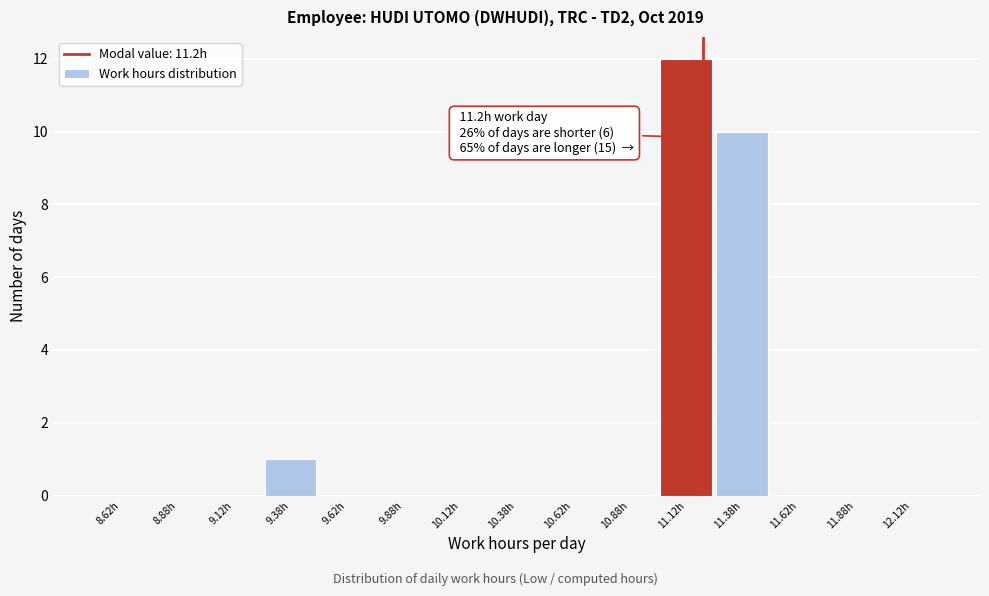

Over which range of the x-axis is the bar tallest?

11.00 to 11.25